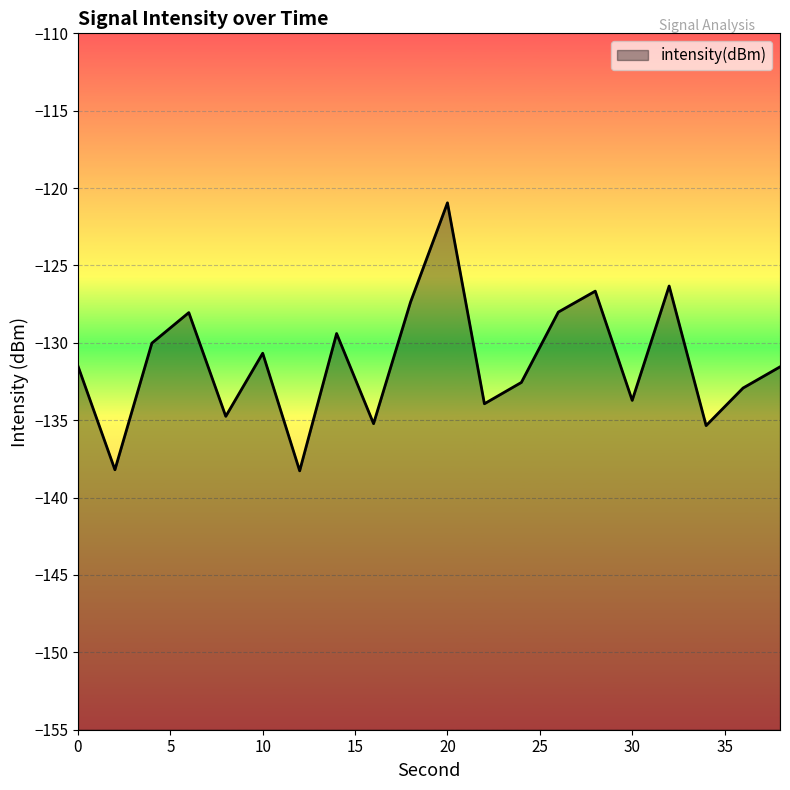

Where does the data first go above -131?

4